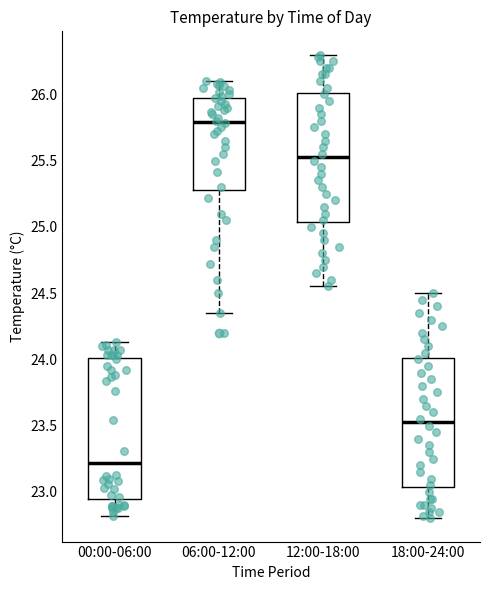

Reading left to right, read every box against the y-axis: the position of its median line, the range the box covers, and the ends of its whiskers. The values are not printed on the chart, so give them approximately, as read against the axis.

00:00-06:00: median 23.20, box 22.95 to 24.00, whiskers 22.80 to 24.15
06:00-12:00: median 25.80, box 25.30 to 26.00, whiskers 24.35 to 26.10
12:00-18:00: median 25.55, box 25.05 to 26.00, whiskers 24.55 to 26.30
18:00-24:00: median 23.55, box 23.05 to 24.00, whiskers 22.80 to 24.50